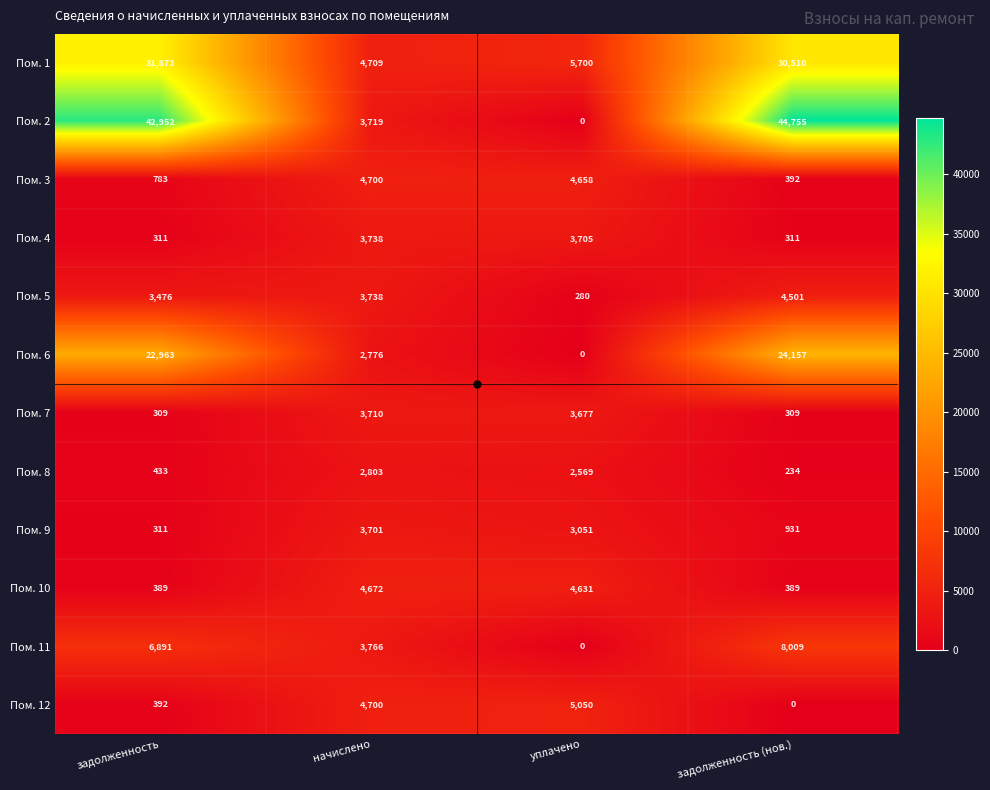

List the series in order of their peak value, highest first.

Пом. 2, Пом. 1, Пом. 6, Пом. 11, Пом. 12, Пом. 3, Пом. 10, Пом. 5, Пом. 4, Пом. 7, Пом. 9, Пом. 8